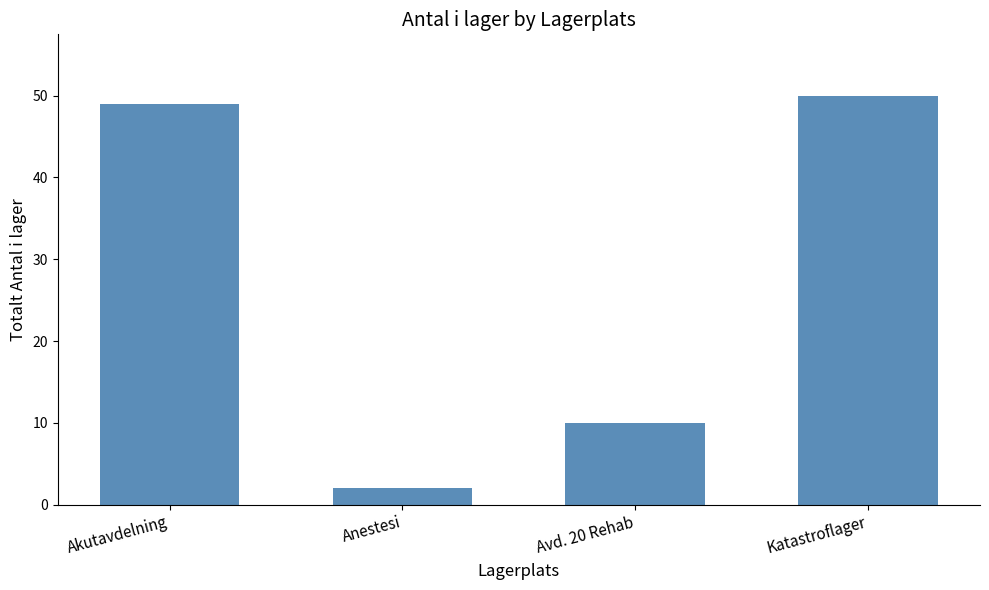

Rank the categories by value from highest to lowest.

Katastroflager, Akutavdelning, Avd. 20 Rehab, Anestesi